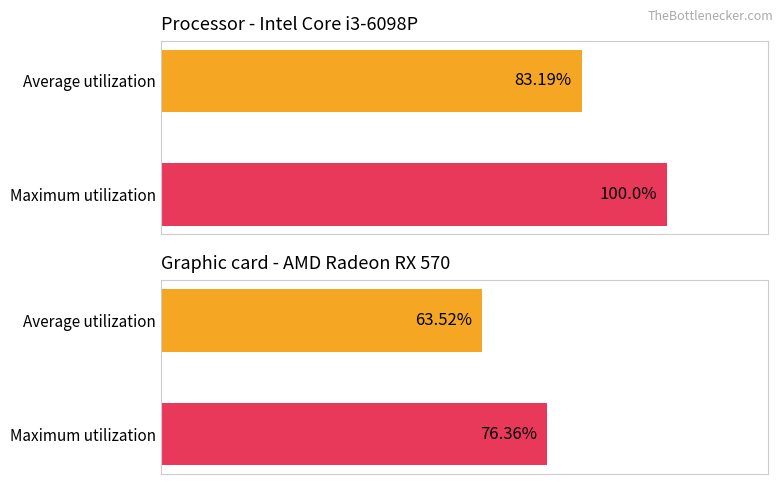

True or false: GPU has a value of 113.2 at Maximum utilization.

False